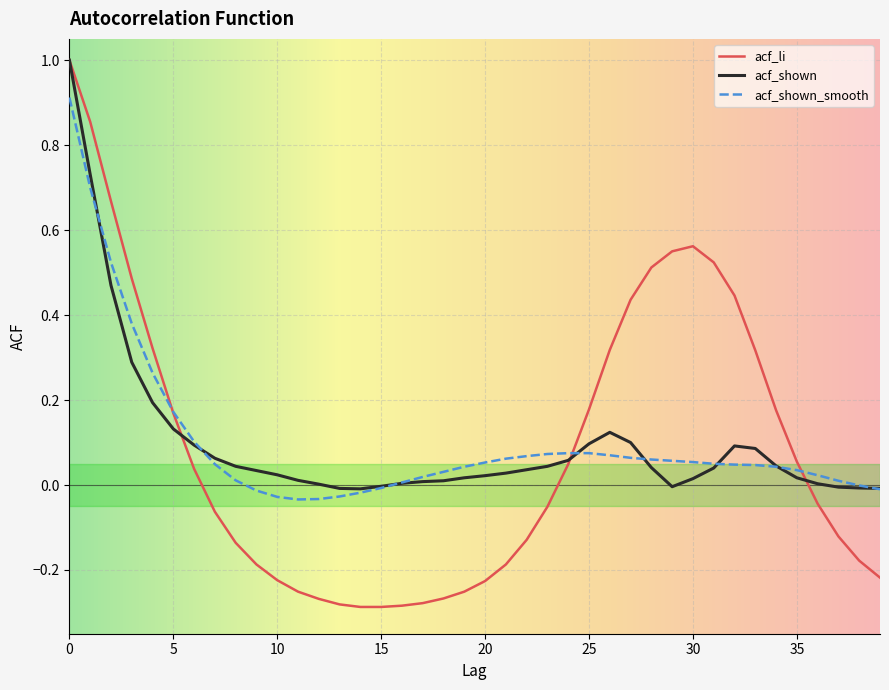

What is the highest value of the acf_li series?

1.0